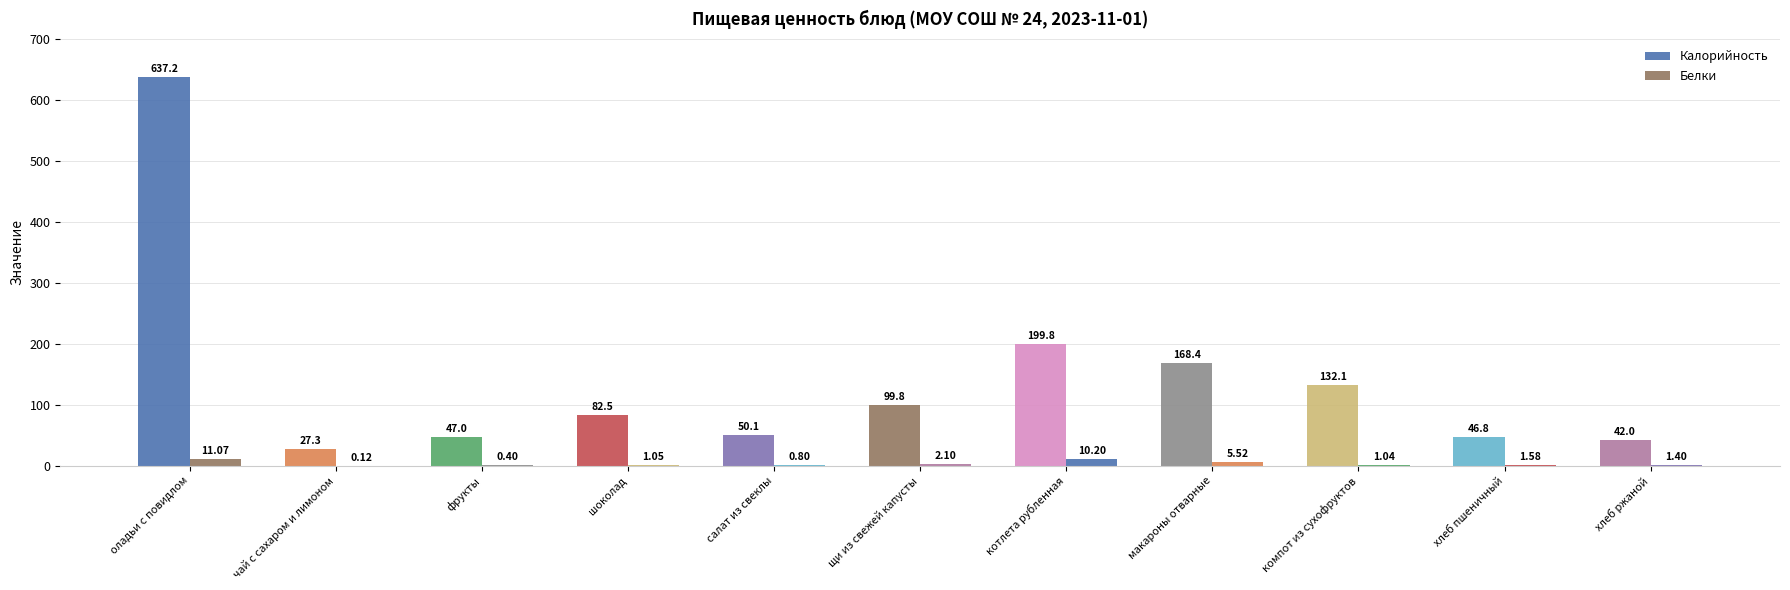

What is the value of the Калорийность bar at the 3rd from the left?

47.0